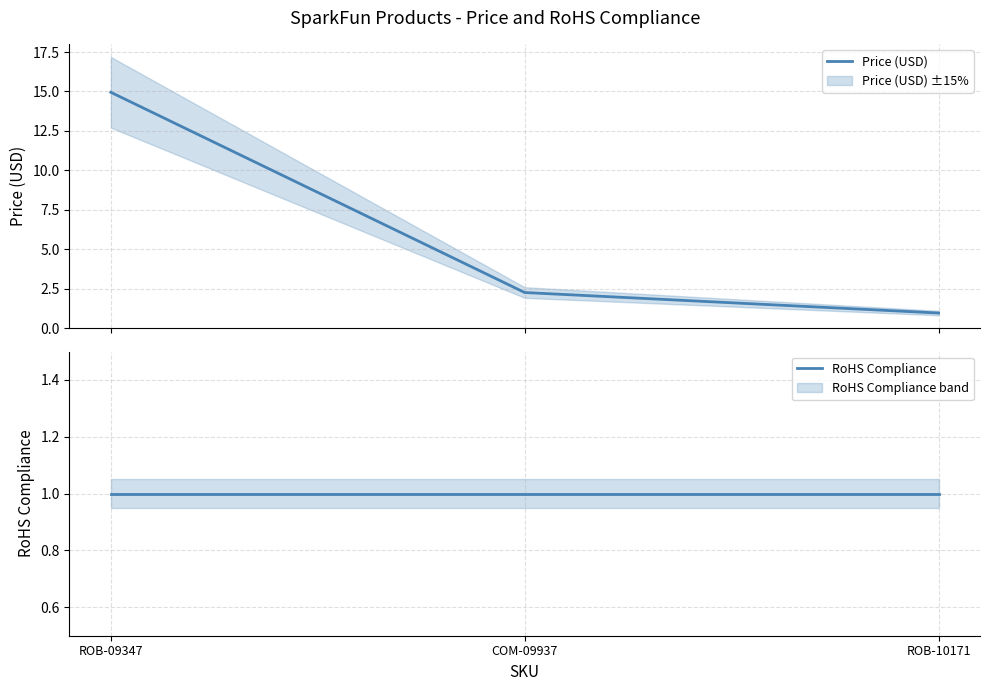

Which label corresponds to the smallest value in the chart?

ROB-10171